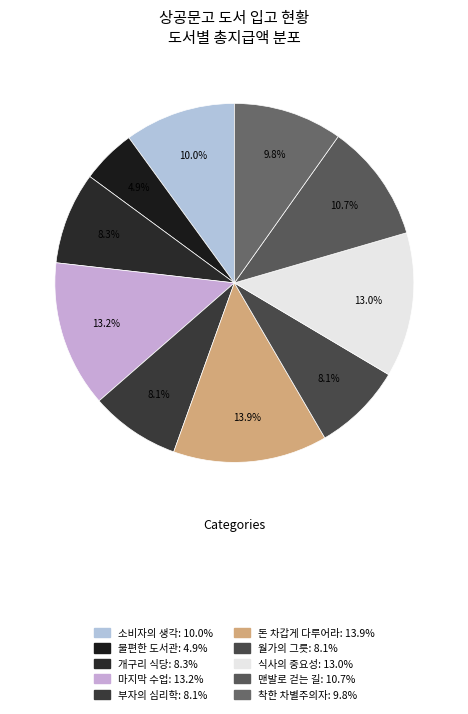

Does 마지막 수업 represent more than half of the total?

No